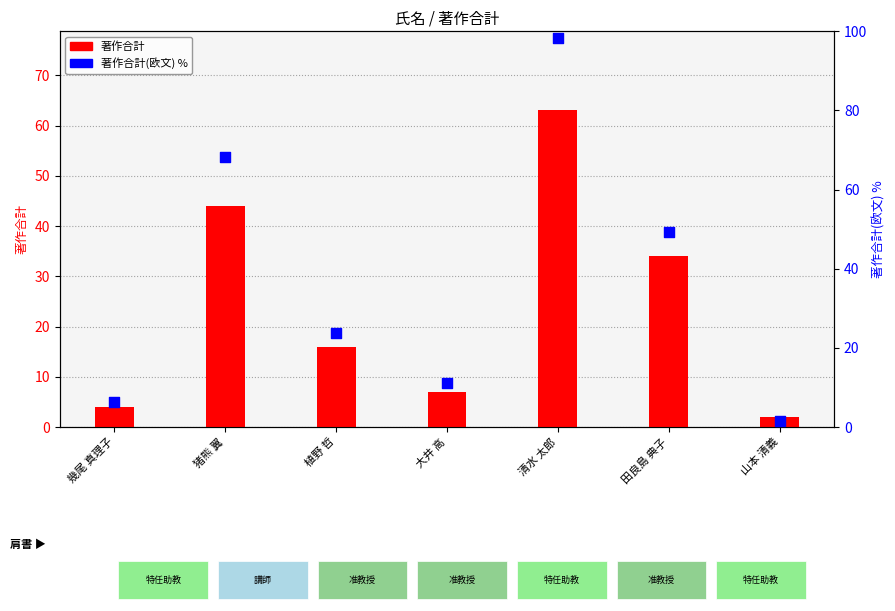

Which series contains the lowest Y value?

著作合計(欧文) %